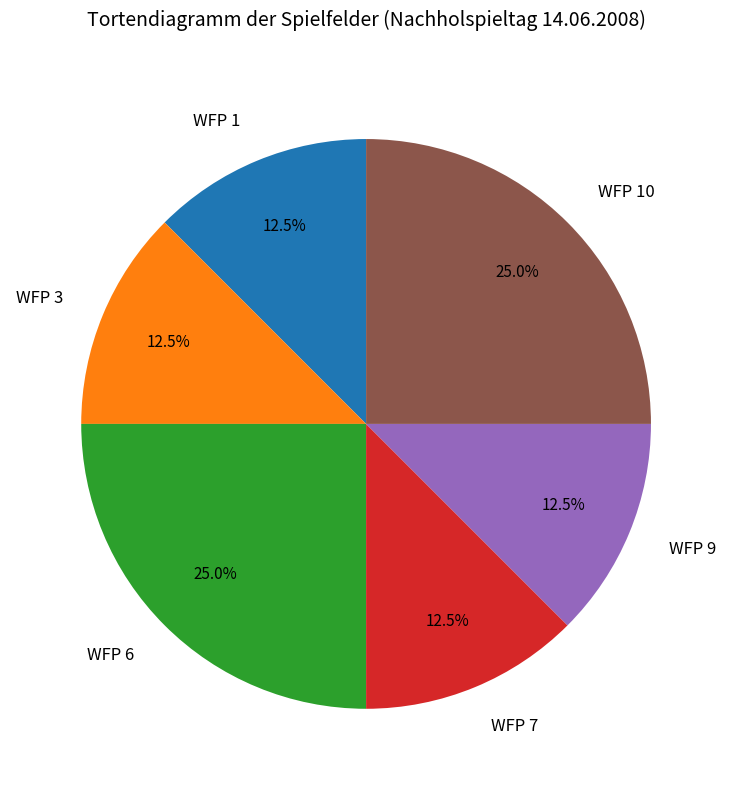

What is the ratio of the value at WFP 1 to the value at WFP 7?

1.0